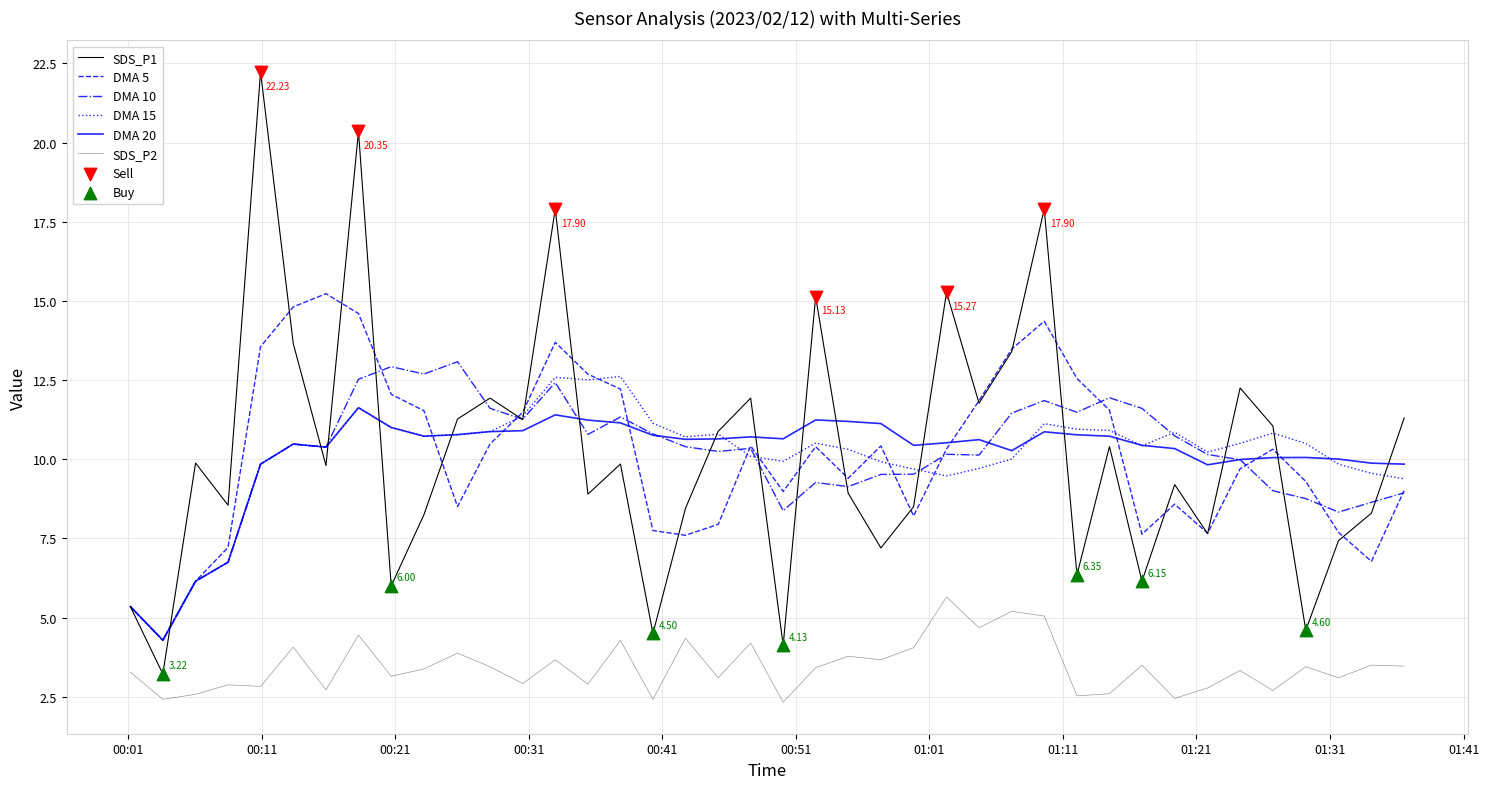

Is this an area chart (filled region under the line)?

No